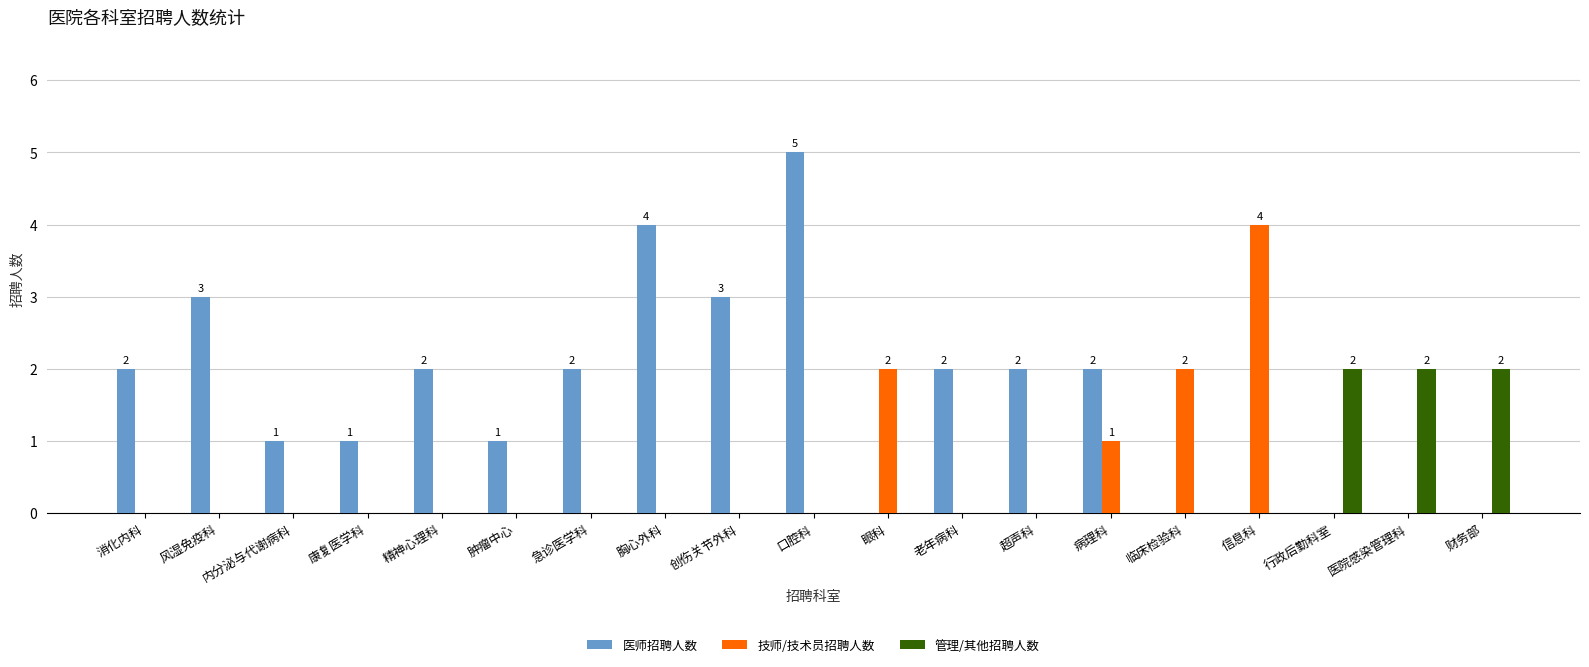

The value of 管理/其他招聘人数 at 内分泌与代谢病科 is 0. True or false?

True